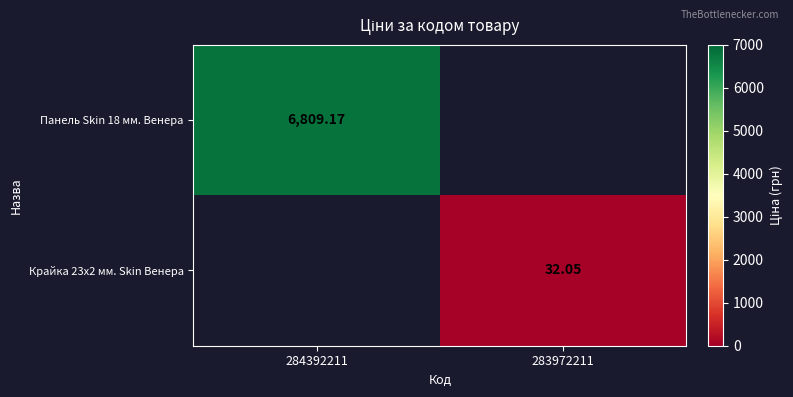

Is the value of Панель Skin 18 мм. Венера at 284392211 greater than the value of Крайка 23x2 мм. Skin Венера at 283972211?

Yes